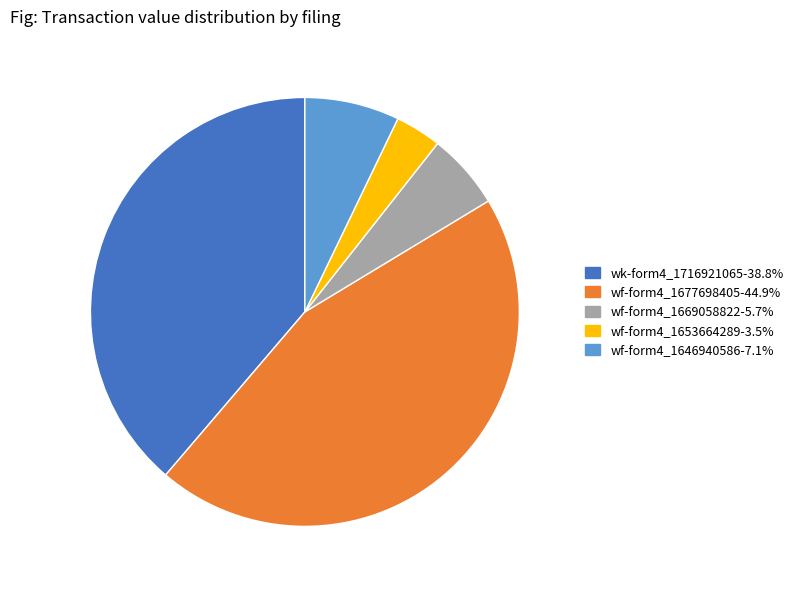

What is the ratio of the value at wf-form4_1677698405-44.9% to the value at wf-form4_1669058822-5.7%?

7.8